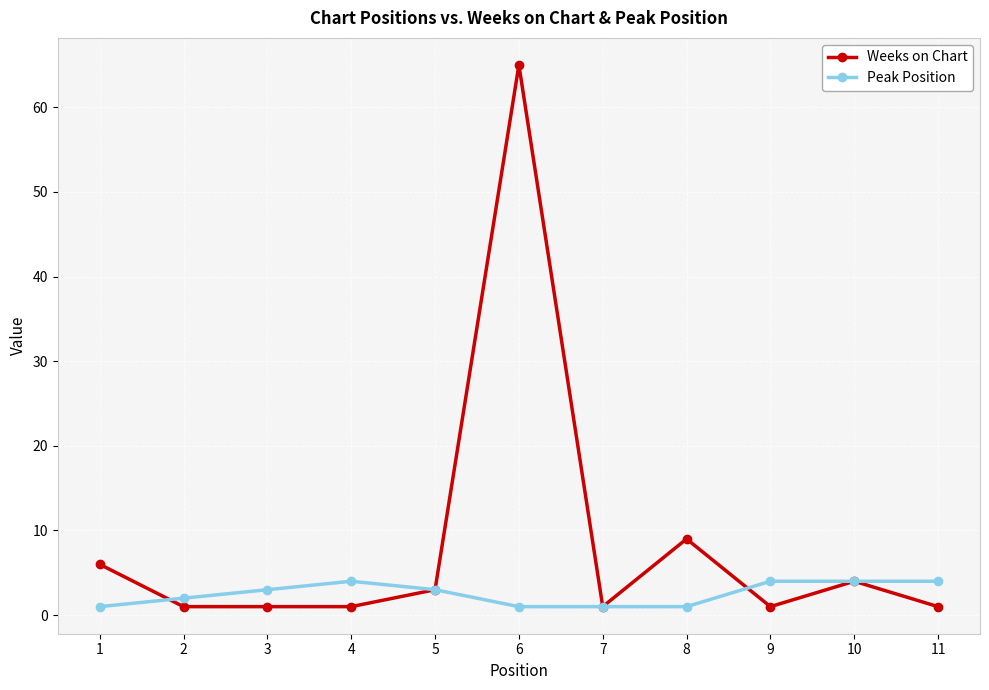

At which category does Peak Position reach its first local peak?

4